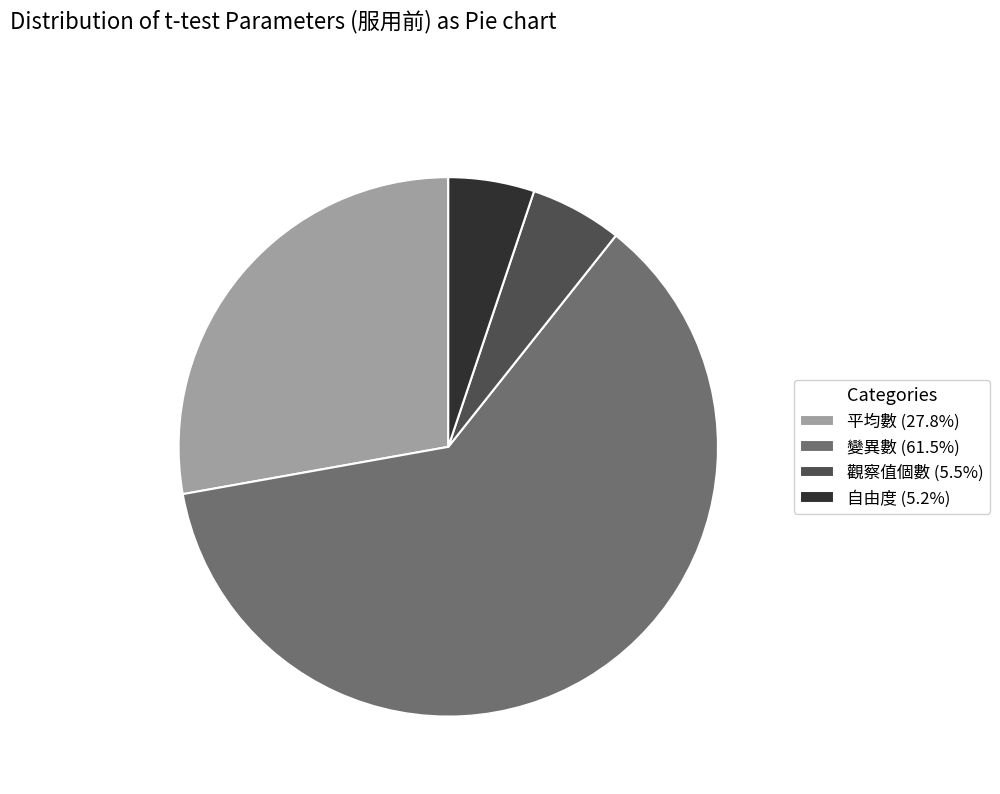

Between 自由度 and 平均數, which is larger?

平均數